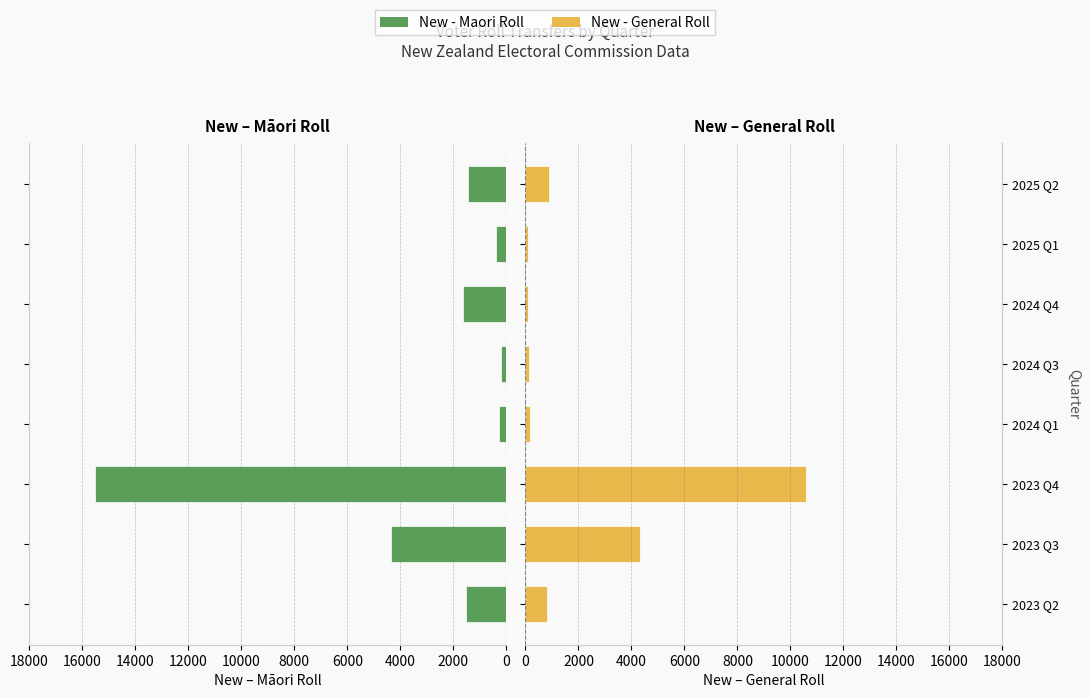

What is the value of the New - Maori Roll bar at the 4th from the left?

281